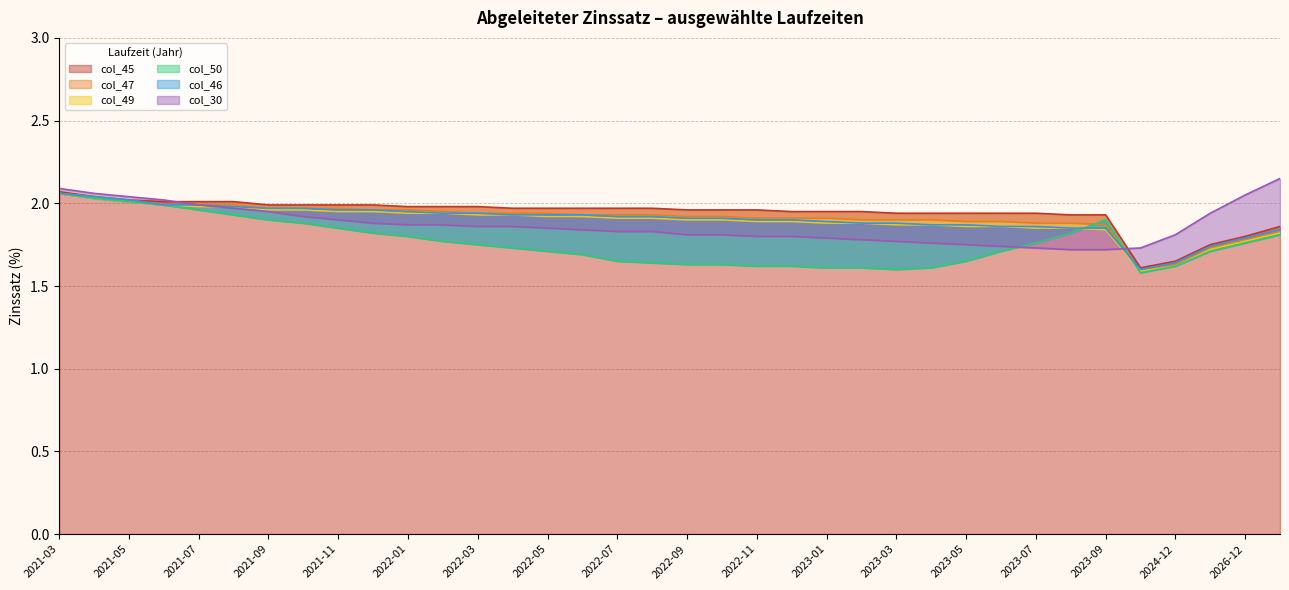

At which category does the chart reach its minimum across all series?

2023-12